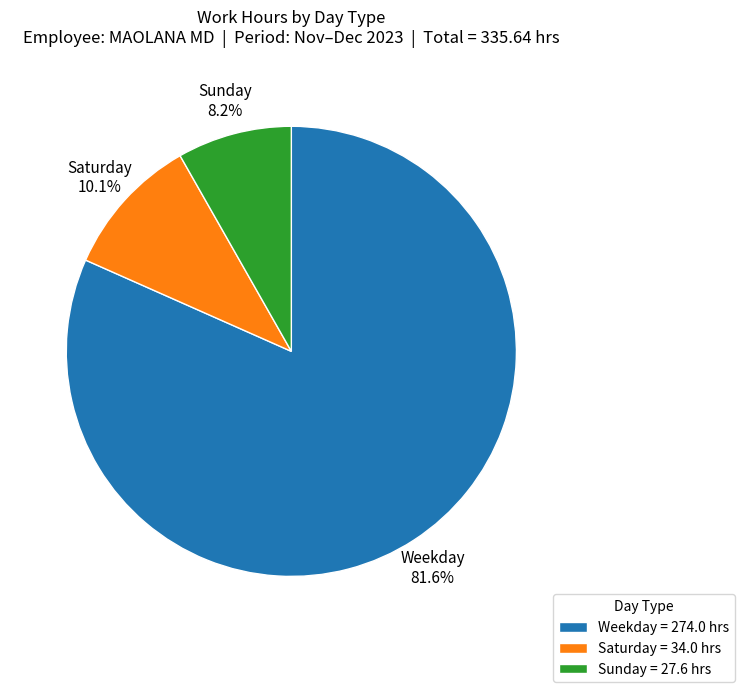

Rank the categories by value from lowest to highest.

Sunday = 27.6 hrs, Saturday = 34.0 hrs, Weekday = 274.0 hrs